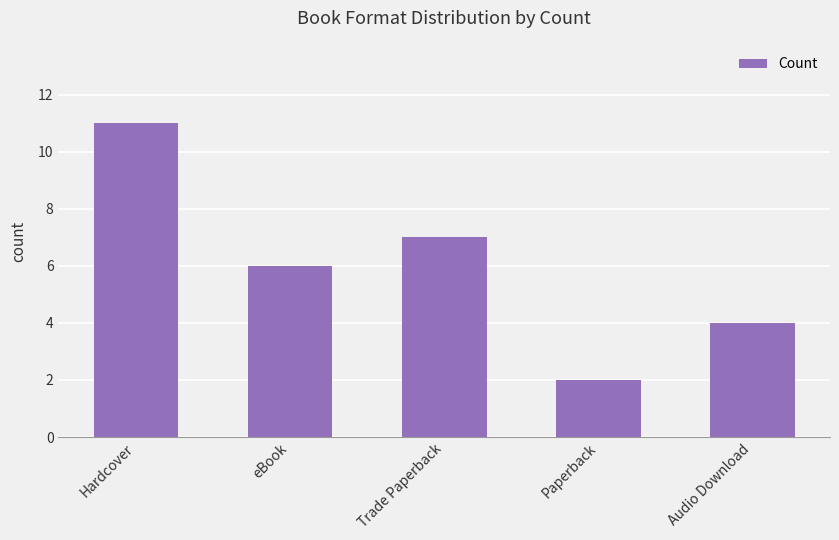

What is the label of the 5th bar from the left?

Audio Download